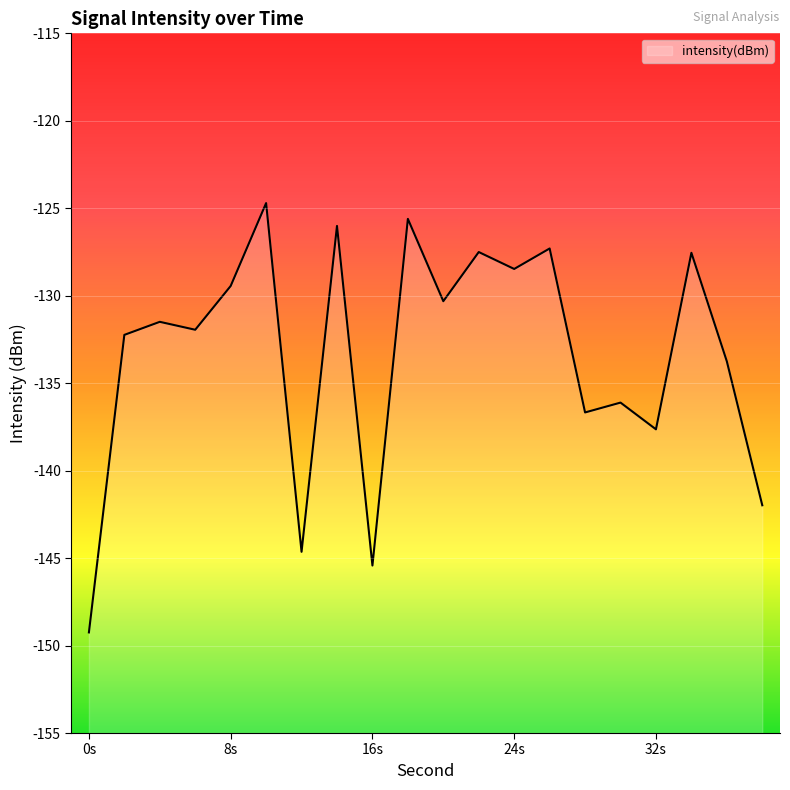

How many points are lower than both their immediate neighbors (excluding endpoints)?

7